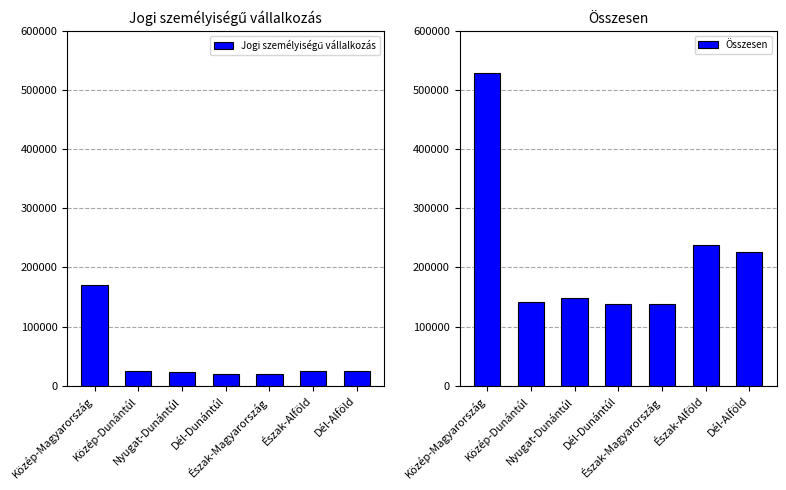

What is the label of the 1st bar from the left?

Közép-Magyarország